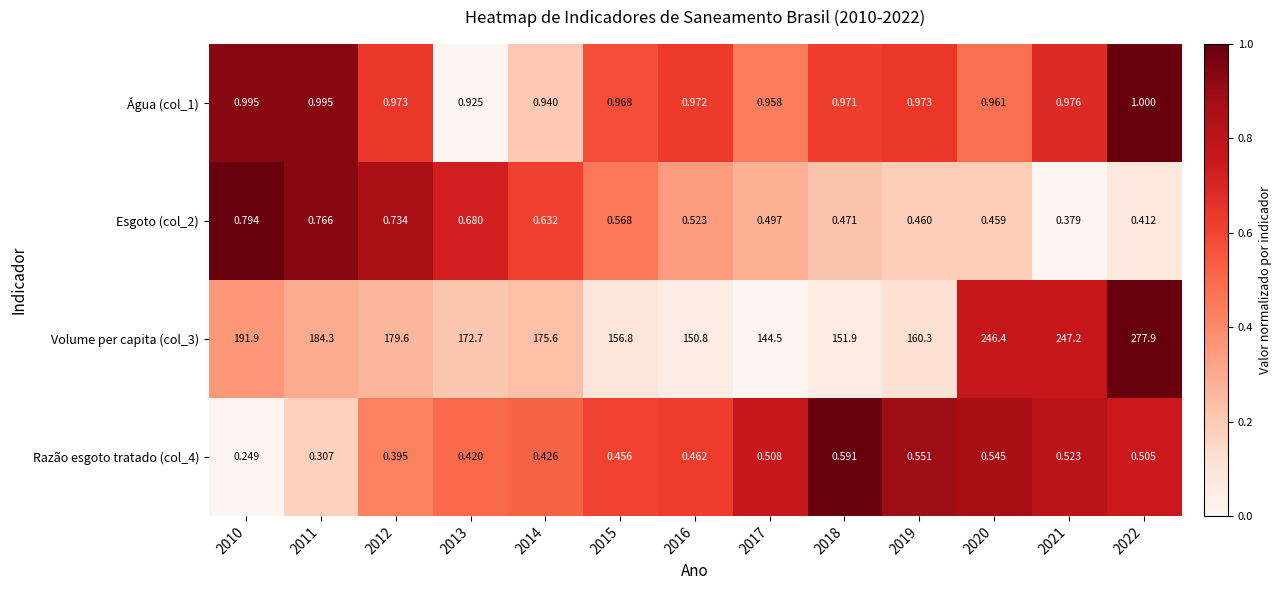

Is the value of Água (col_1) at 2019 greater than the value of Volume per capita (col_3) at 2020?

No